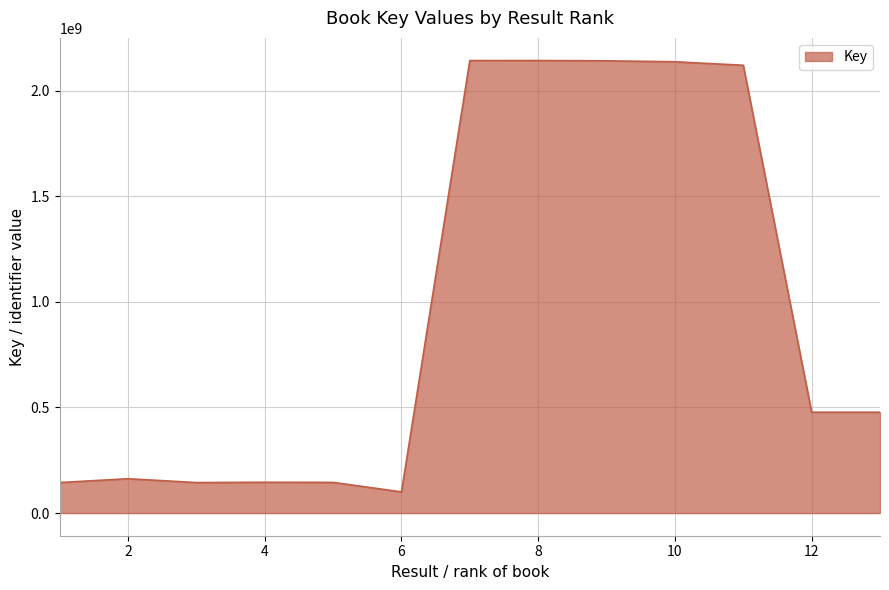

What is the maximum value shown in the chart?

2142330096